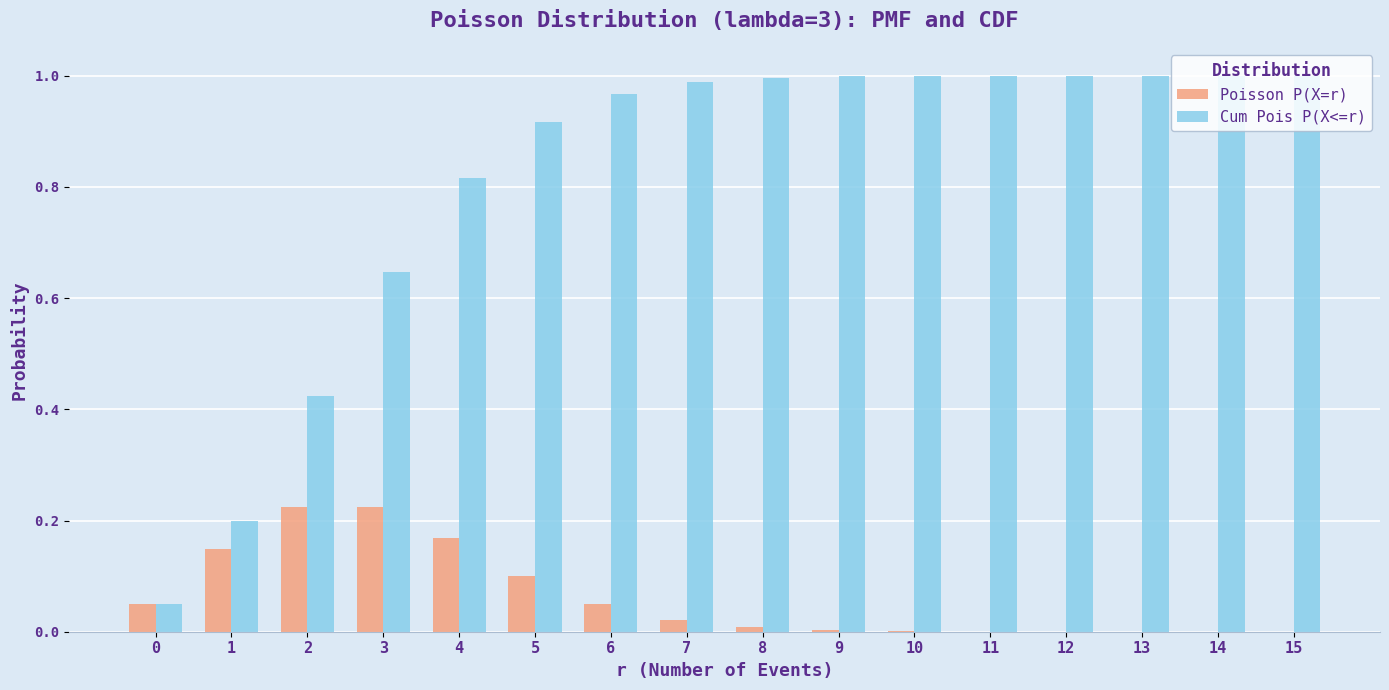

What is the sum of the Cum Pois P(X<=r) values at 3 and 5?

1.6